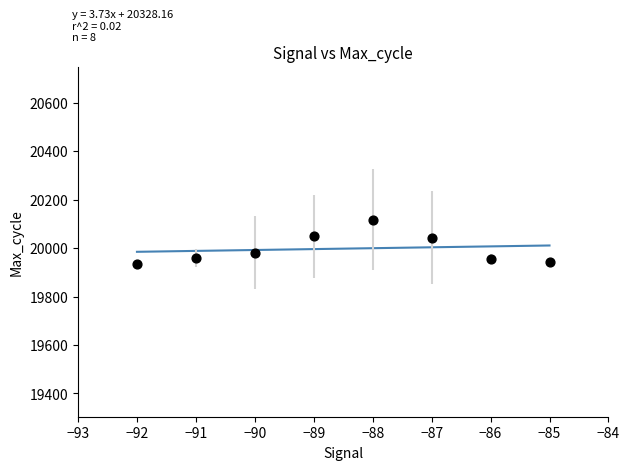

What is the average X value?

-88.5